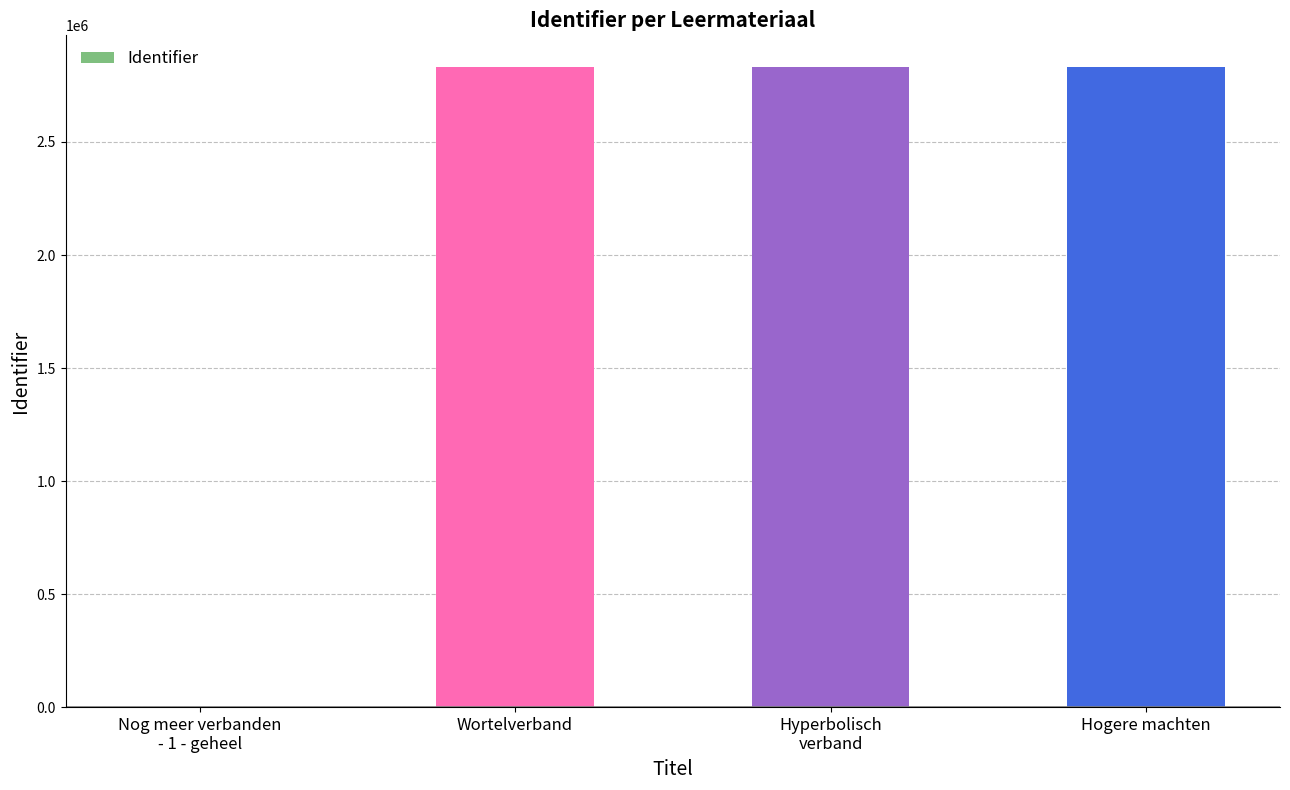

True or false: the data shows 4146429 at Hogere machten.

False